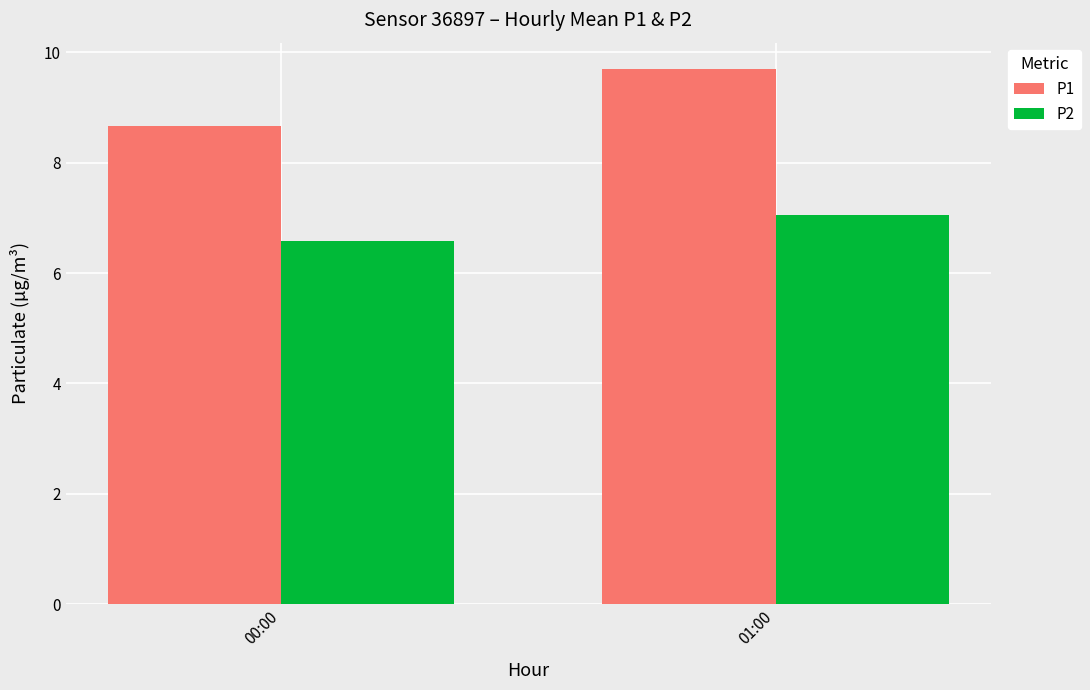

List the labels in order of P1 value, smallest first.

00:00, 01:00